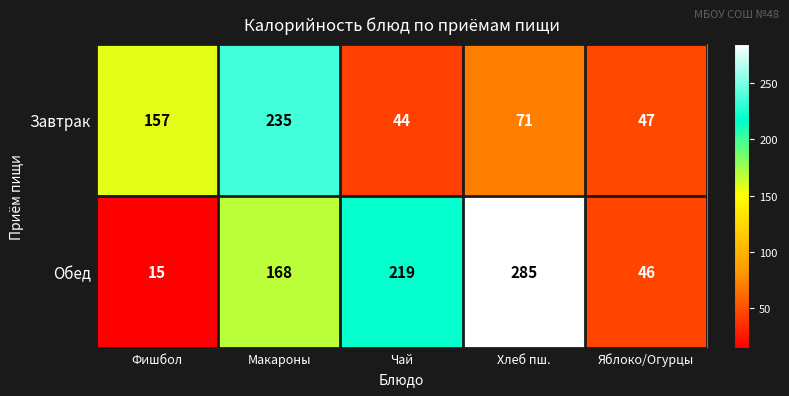

What is the spread (max minus min) of values at Макароны?

67